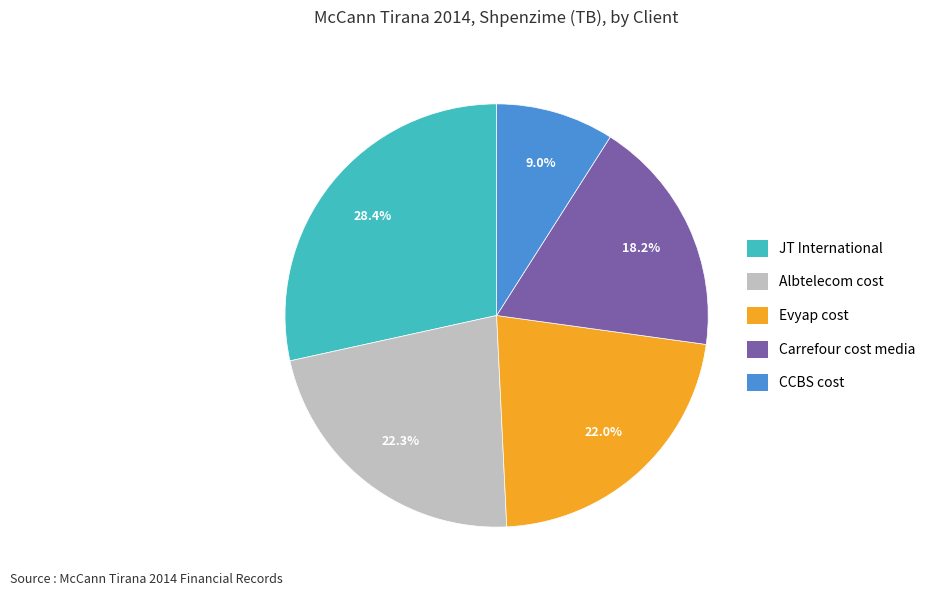

What percentage is NOT represented by JT International?

71.6%